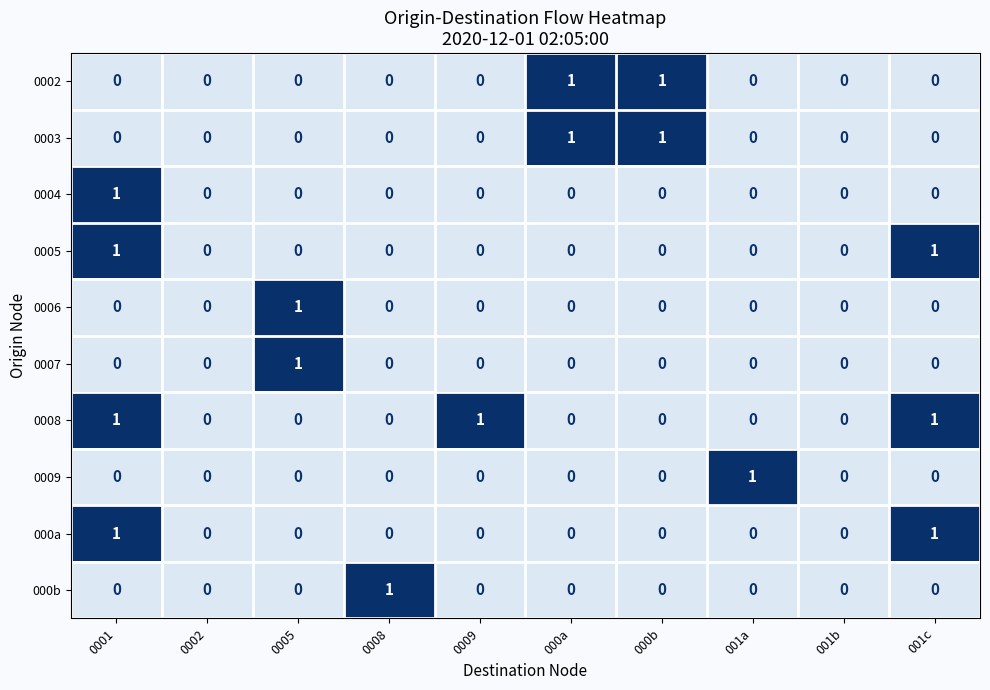

Is the value of 0004 at 0001 greater than the value of 0003 at 001b?

Yes